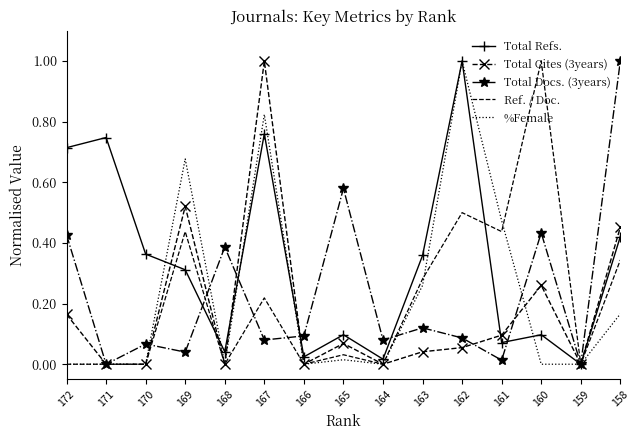

Which series ends up on top after the final intersection of Total Refs. and Ref. / Doc.?

Ref. / Doc.